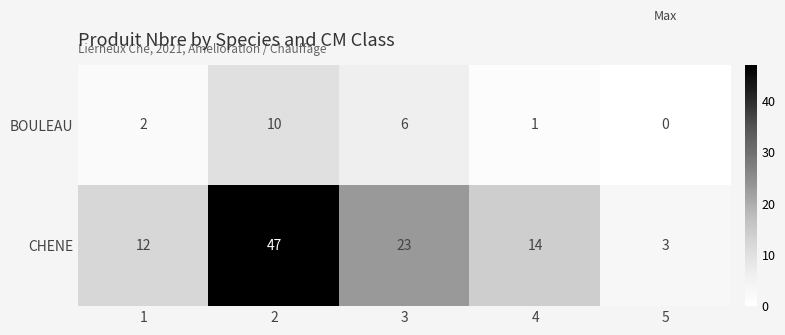

What is the difference between the maximum and minimum values in the BOULEAU series?

10